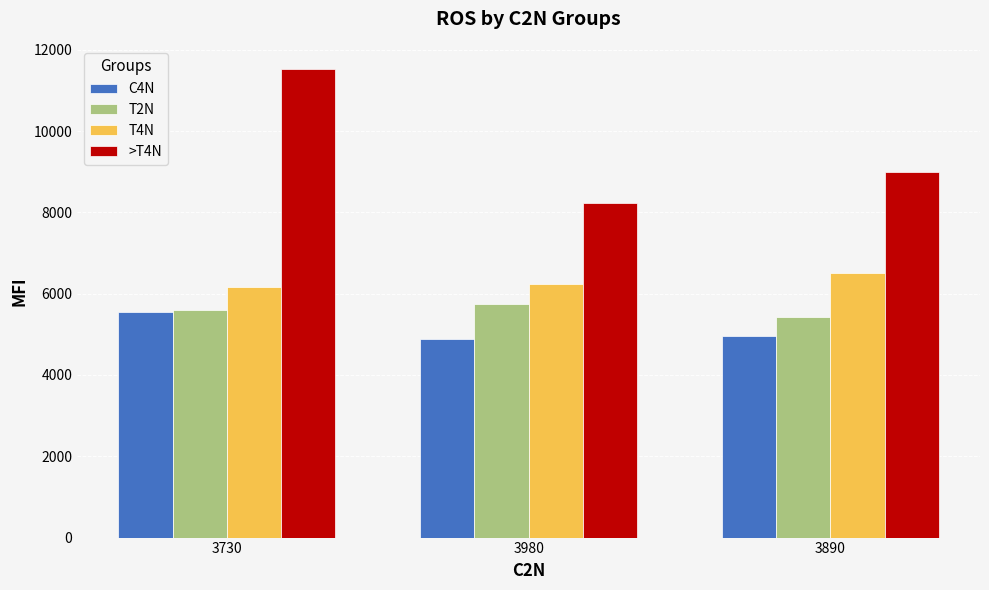

The value of T2N at 3890 is 7164. True or false?

False